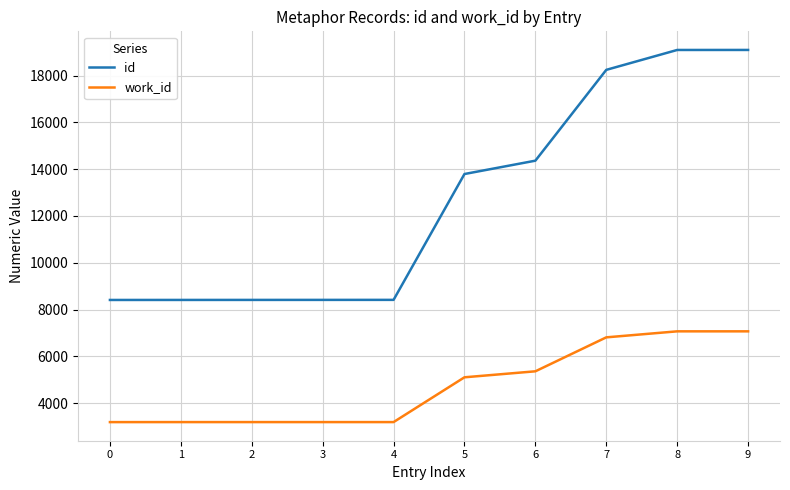

Rank the series at 5 from highest to lowest value.

id, work_id